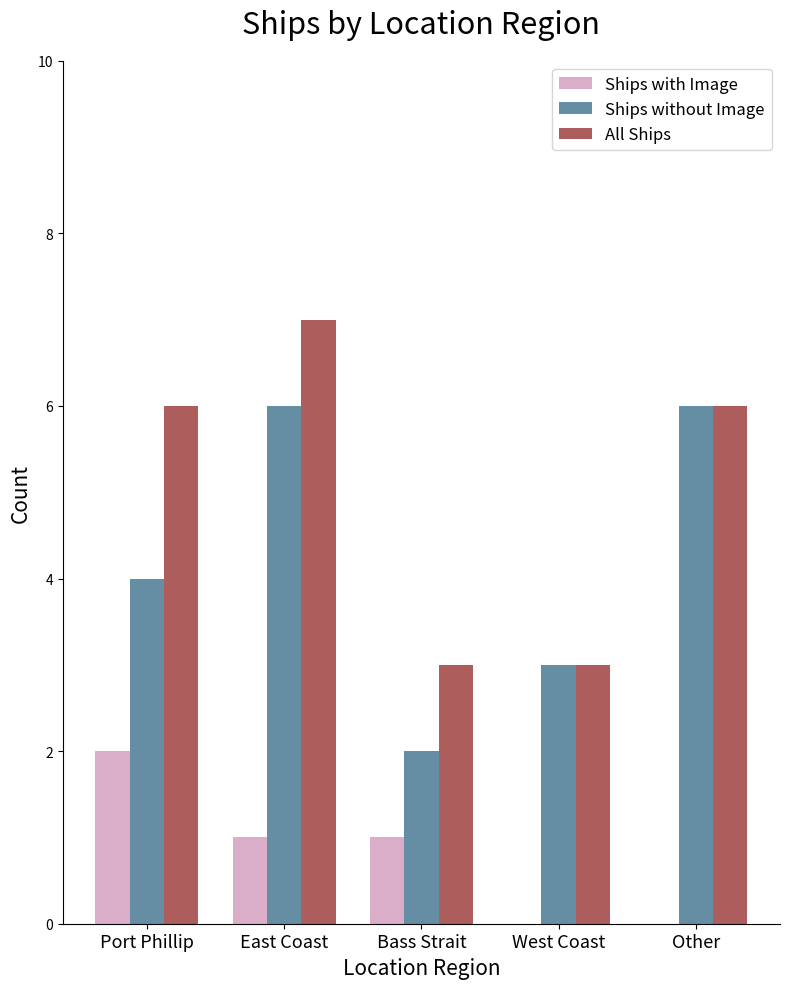

The Ships with Image series shows 1 at Other. True or false?

False